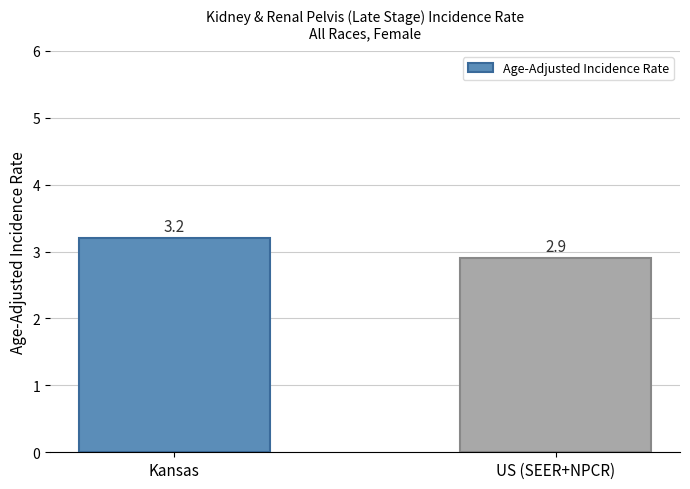

Reading left to right, extract all data points from this chart.

3.2	2.9